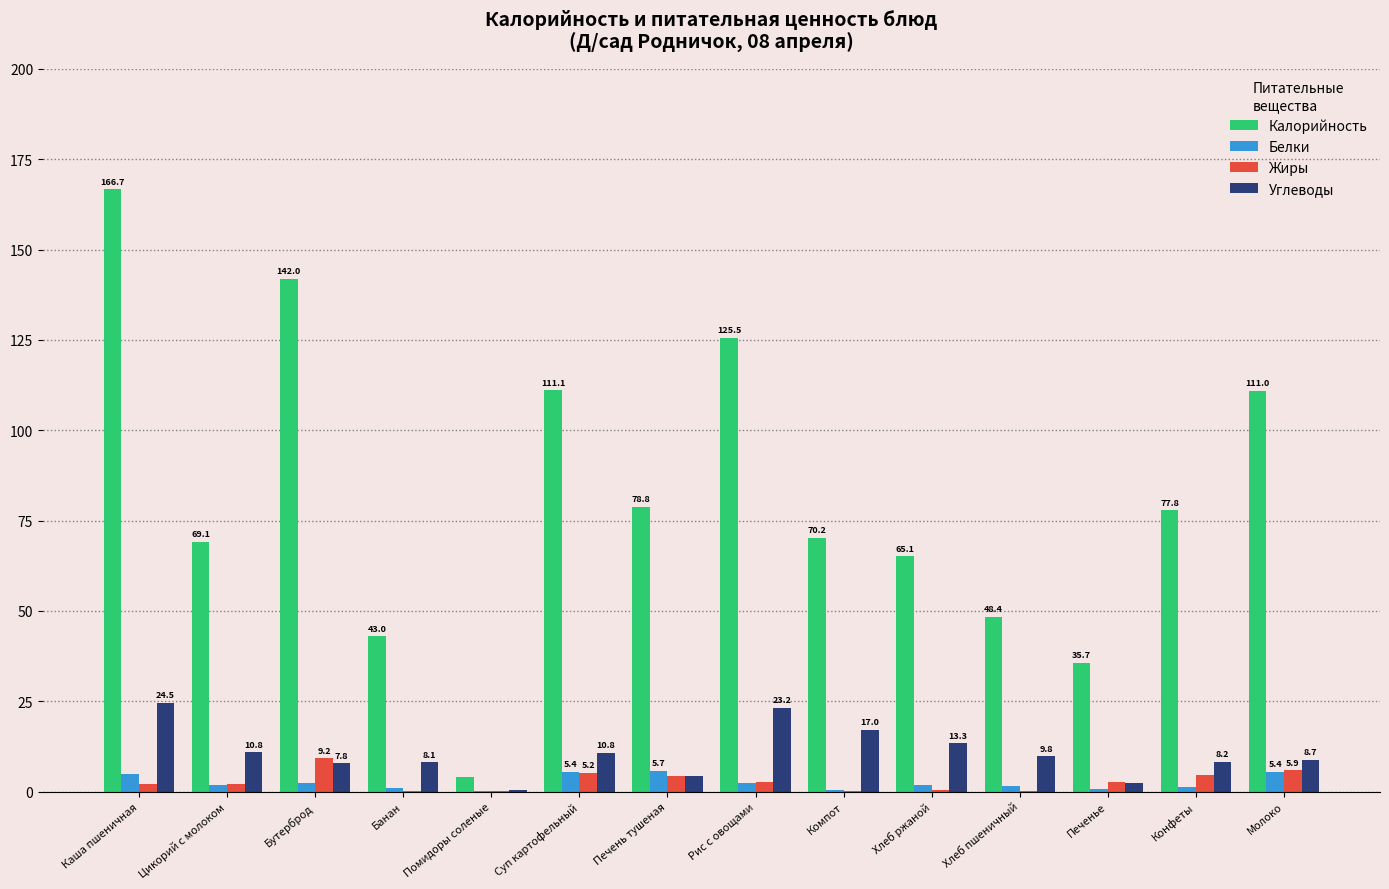

At which label does Калорийность first exceed 77?

Каша пшеничная